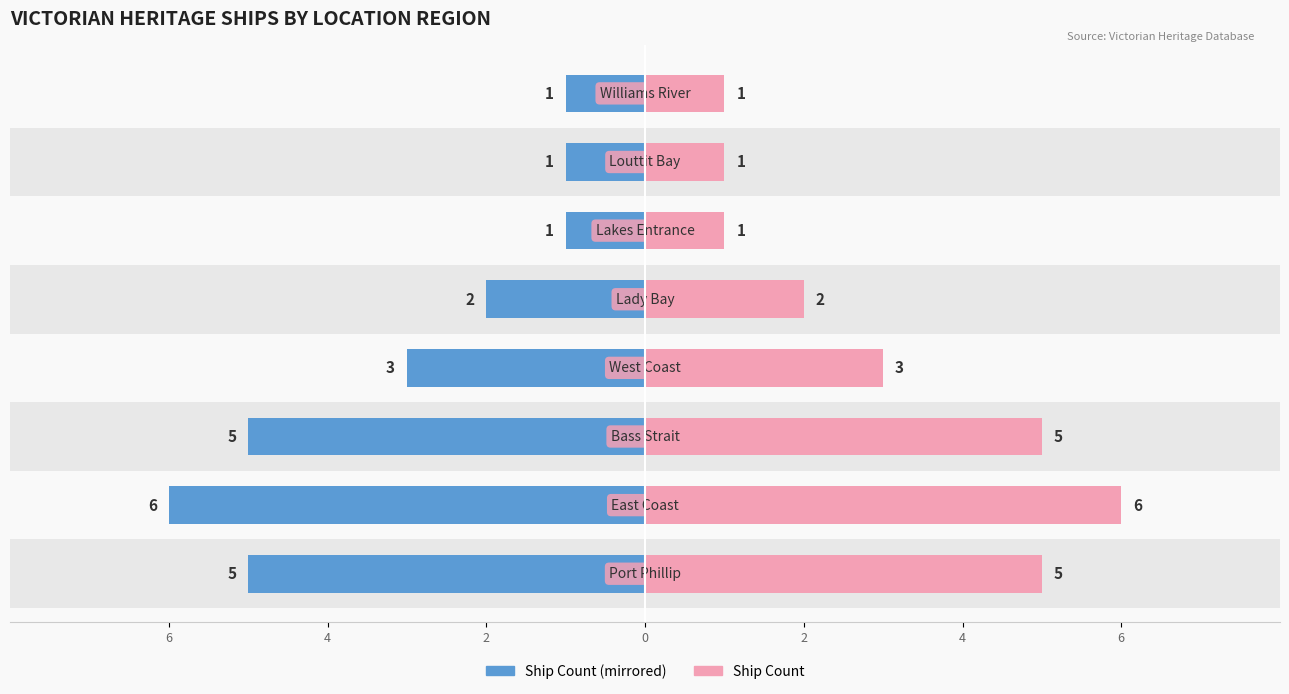

True or false: Count (Right) has a value of 1 at 4.

True